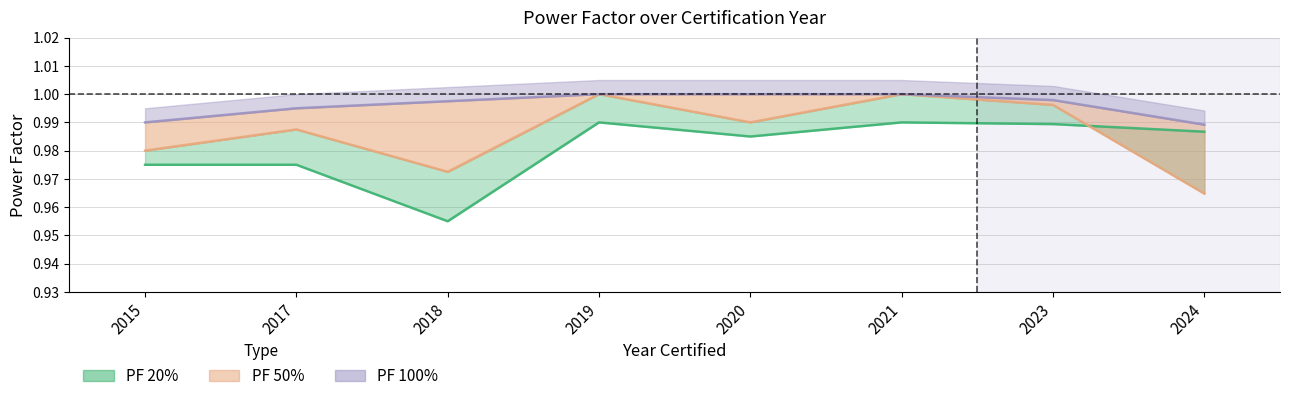

Count the PF 100% values in the range 0 to 1.

8